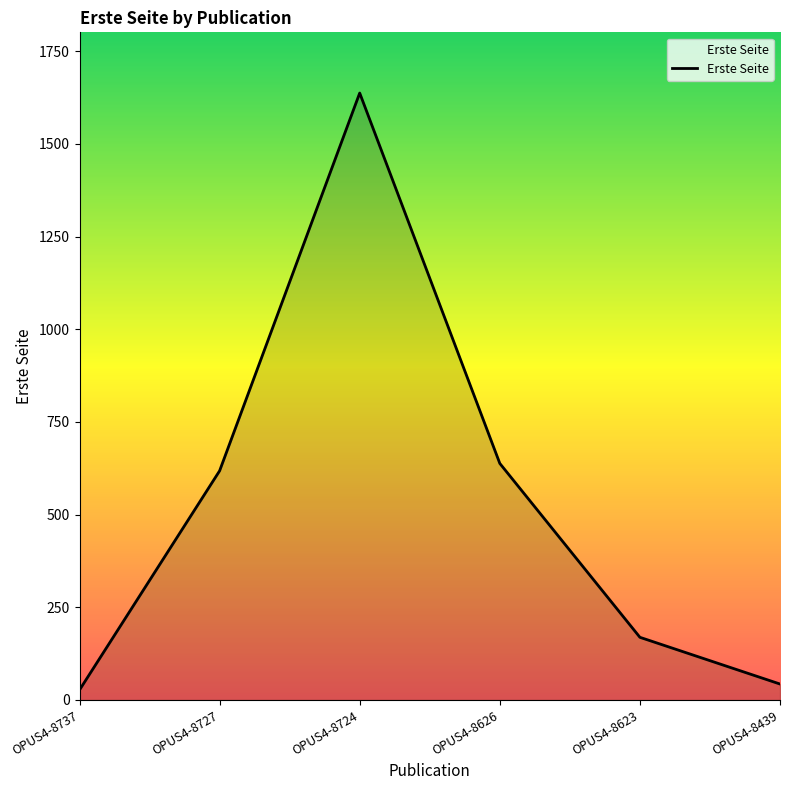

Count the number of categories in the chart.

6